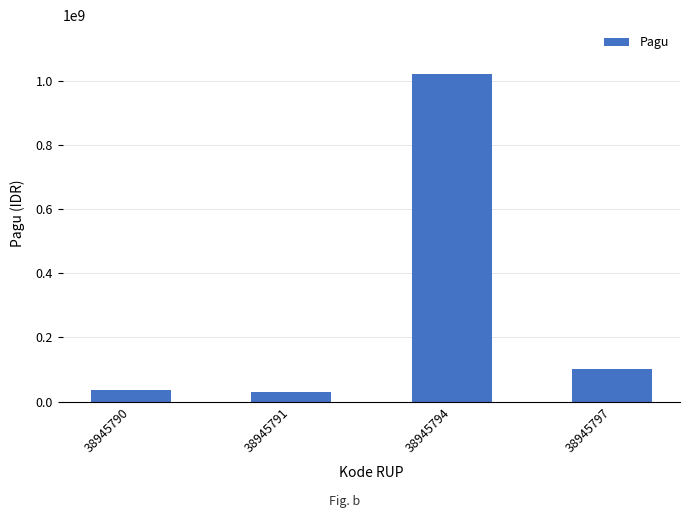

What is the difference between the values at 38945791 and 38945790?

6000000